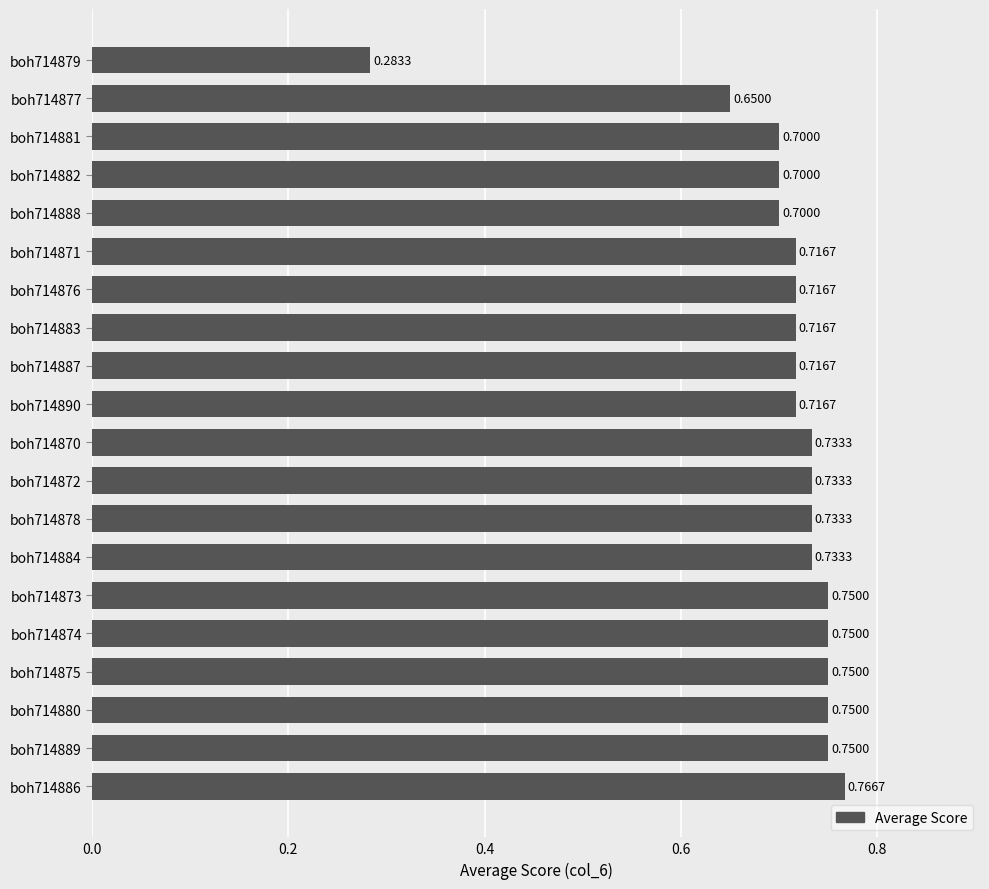

What is the sum of all values?

14.1